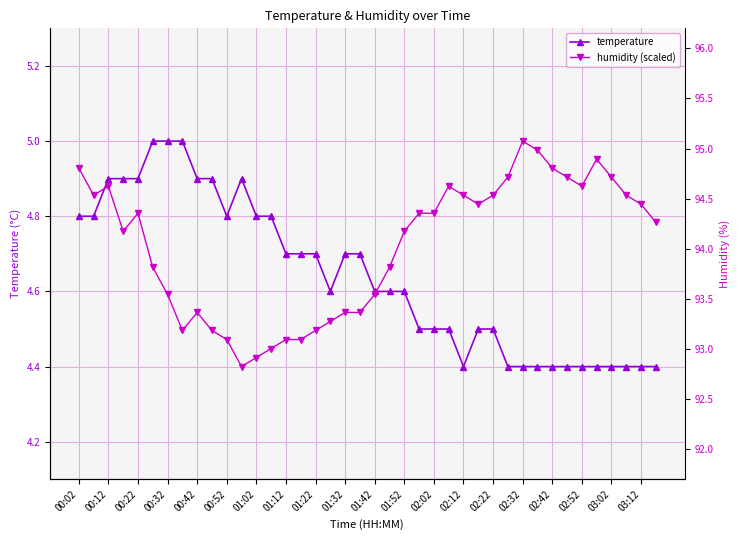

Between 01:42 and 03:12, which series saw the biggest shift?

humidity